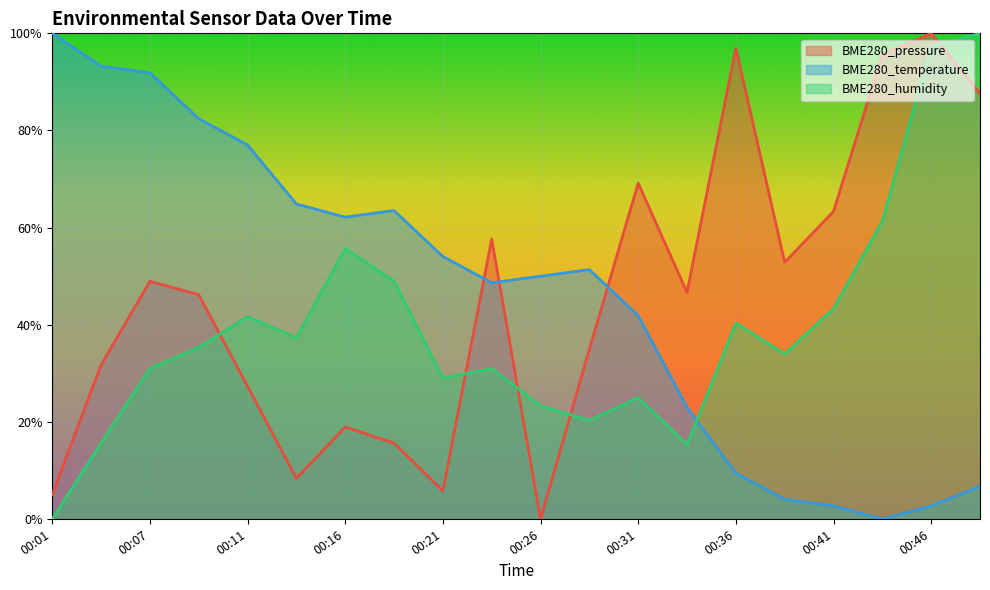

At which category is the sum across all series the highest?

00:46